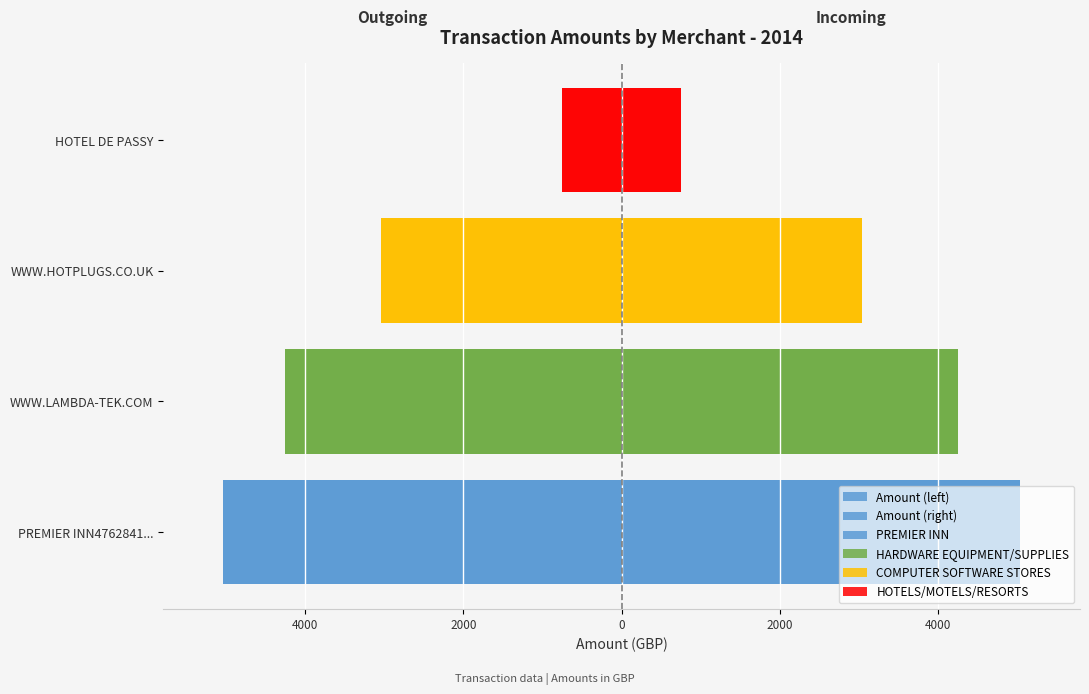

Between 6000 and 4000, which series saw the biggest shift?

Amount (left)